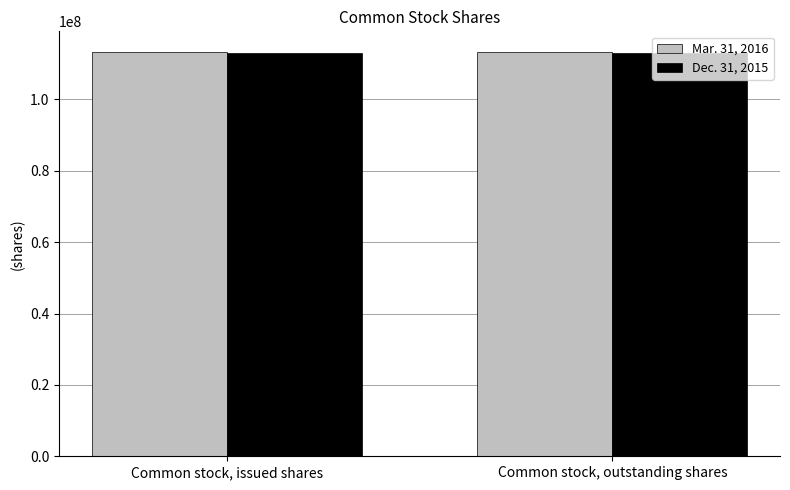

At Common stock, outstanding shares, list the series in order from largest to smallest.

Mar. 31, 2016, Dec. 31, 2015